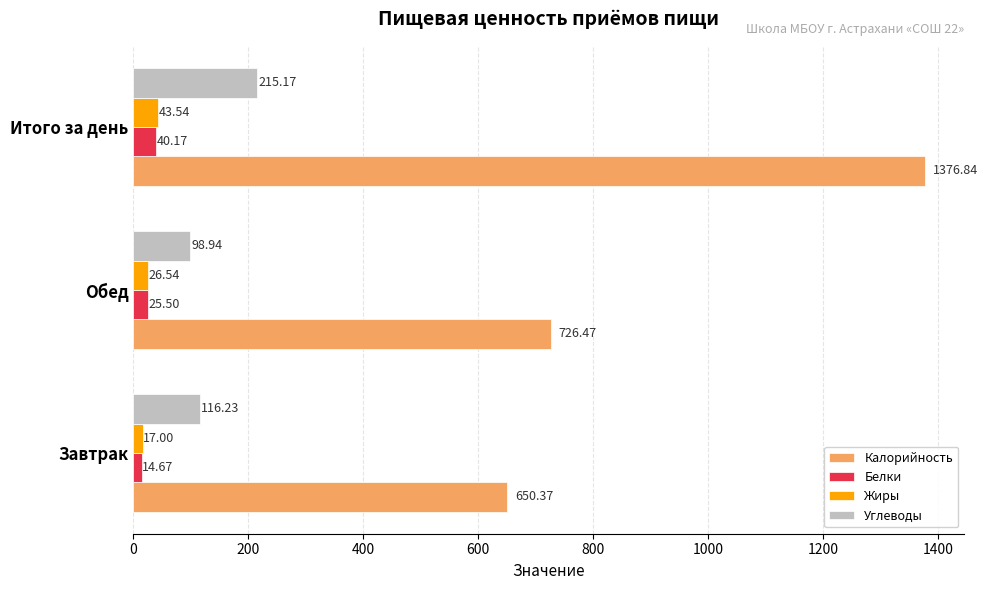

At which label is Калорийность closest to 1013?

Обед